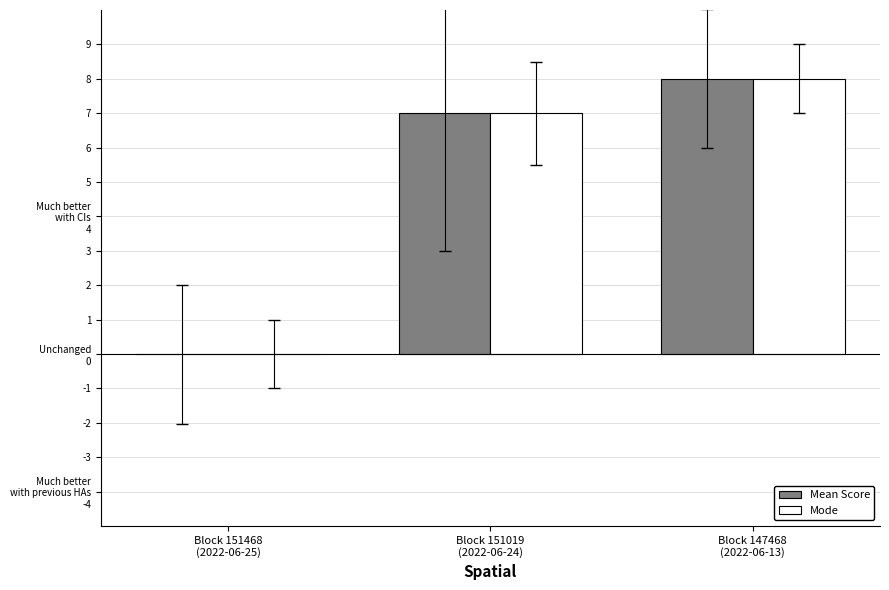

What are all the series names shown in the legend?

Mean Score, Mode